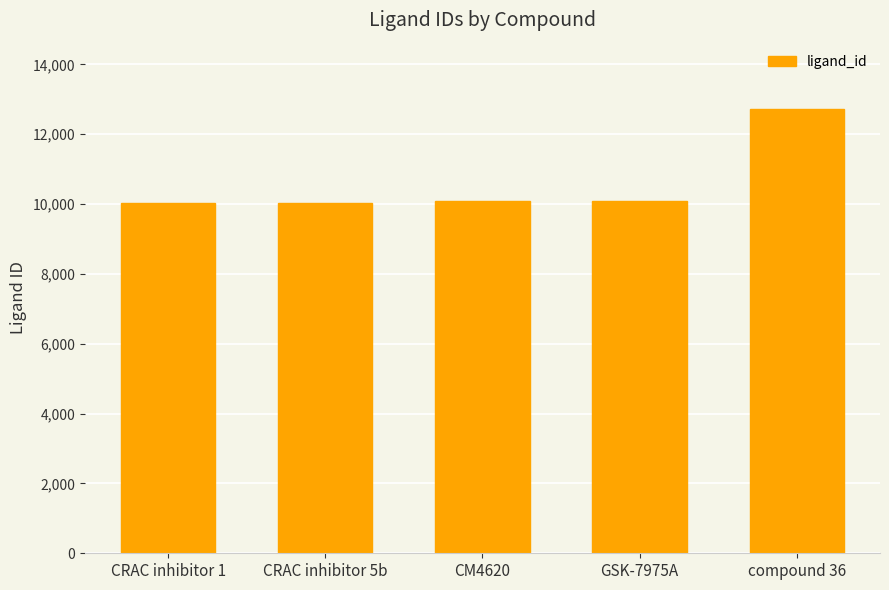

True or false: the data shows 13825 at CRAC inhibitor 5b.

False